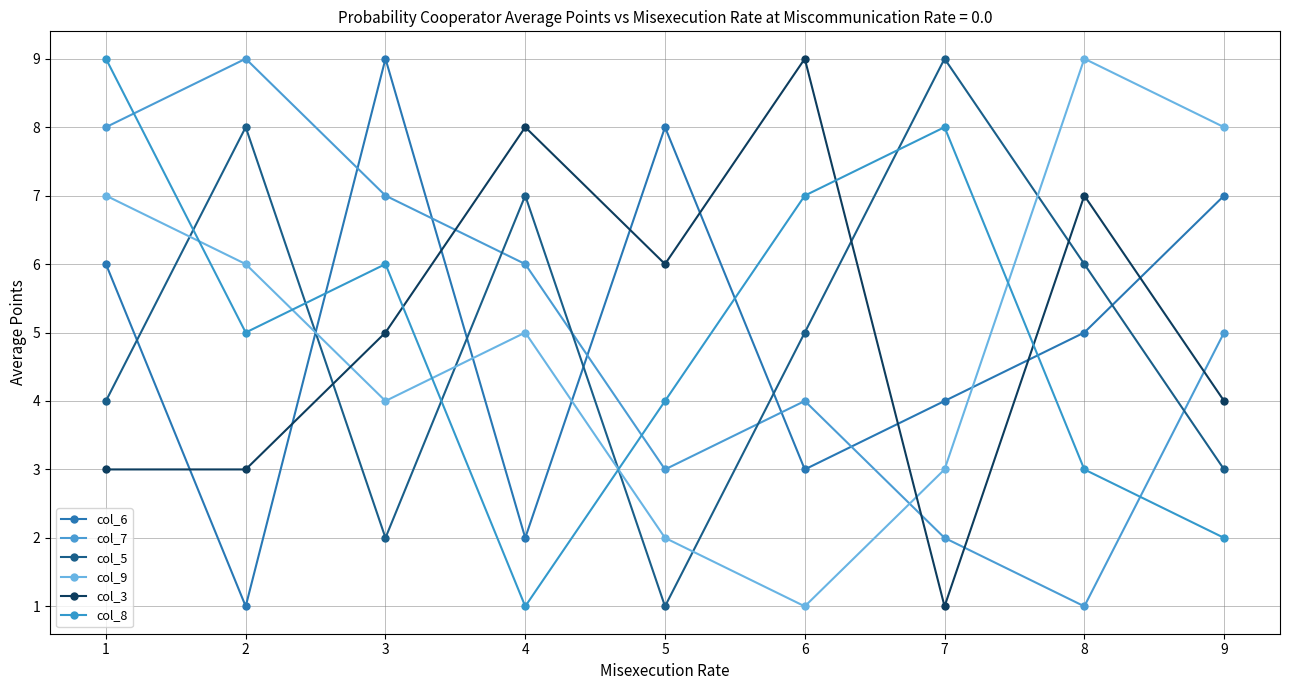

Which series has the largest total across all categories?

col_3